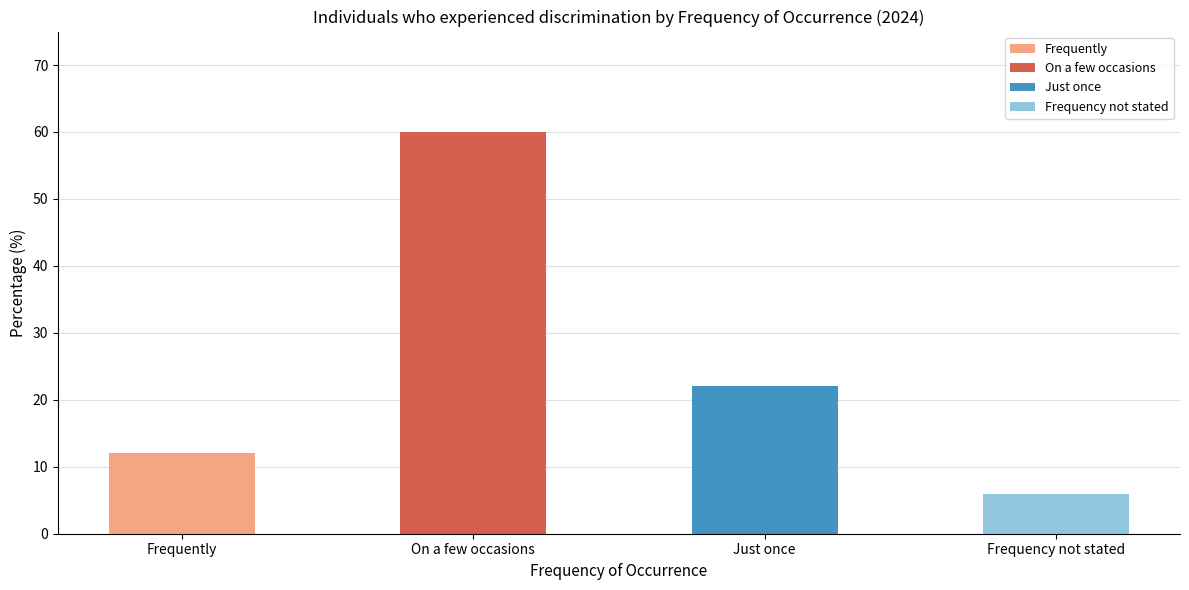

What is the difference between the values at Frequency not stated and On a few occasions?

54